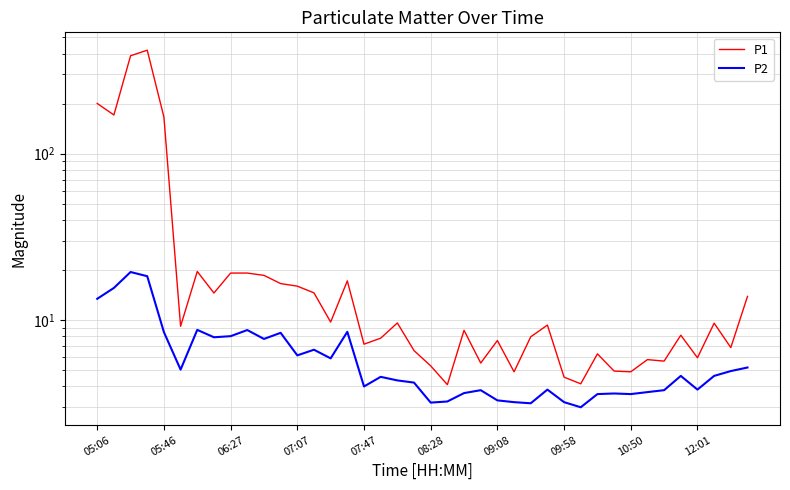

Is the value of P1 at 09:08 greater than the value of P2 at 12:01?

Yes